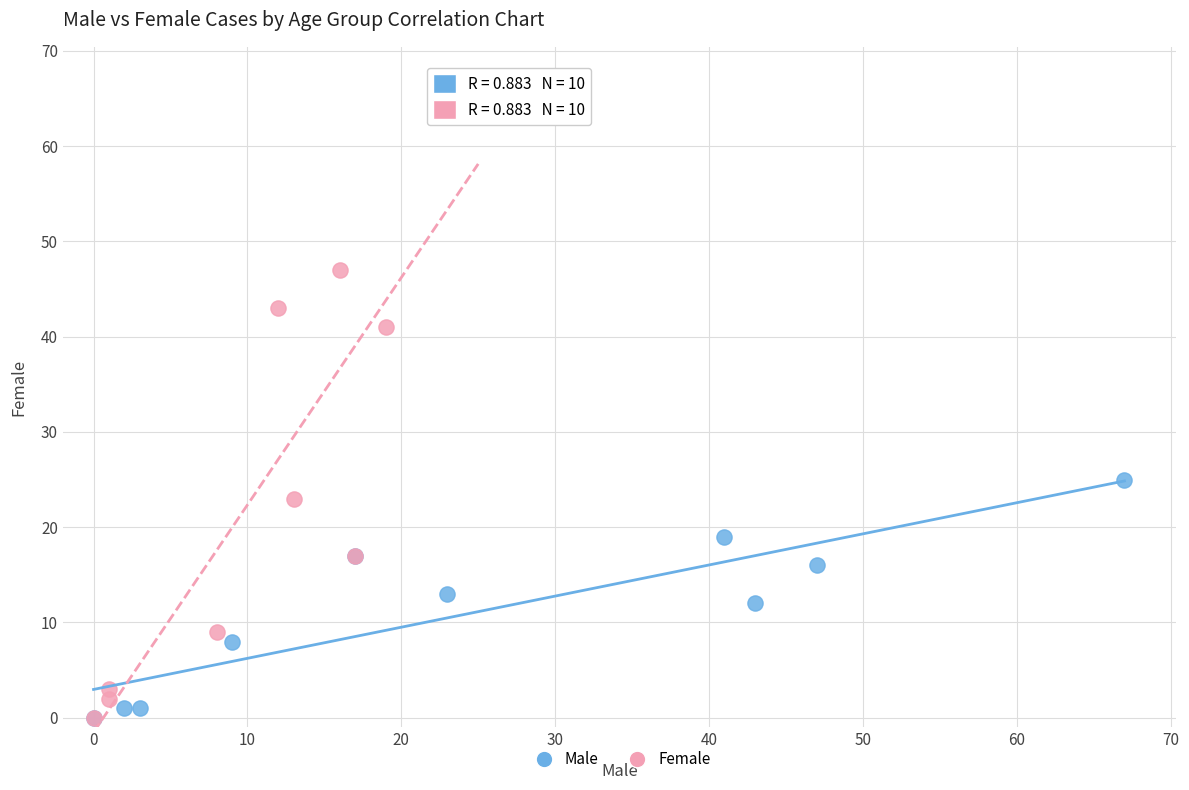

Which series has the widest spread of Y values?

Female